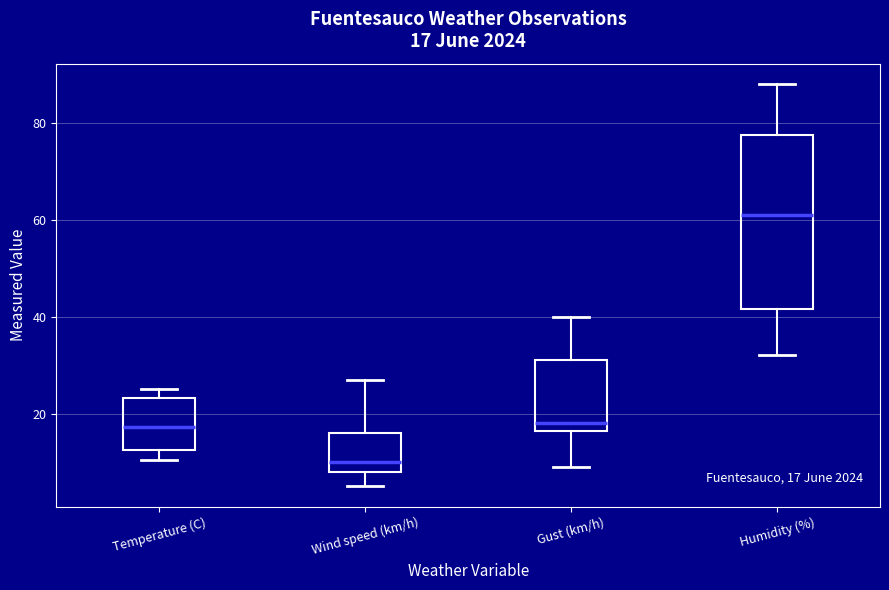

Which box is the tallest, from its lower edge to its upper edge?

Humidity (%)